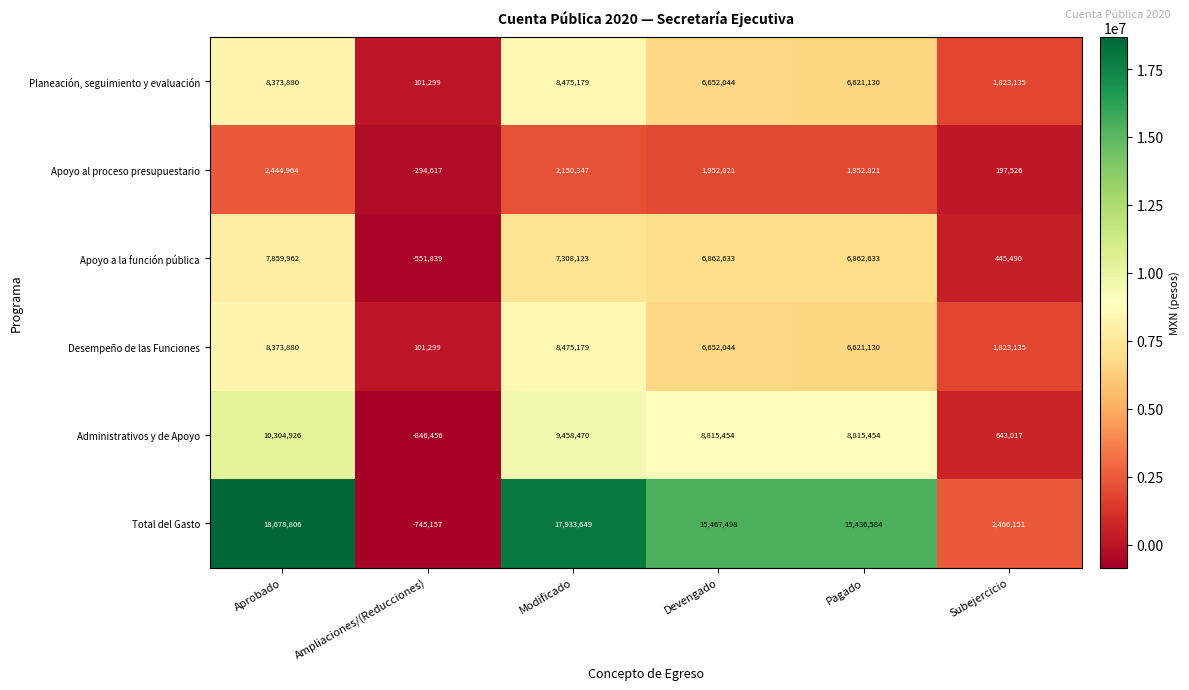

What is the total value across all series at Aprobado?

56036418